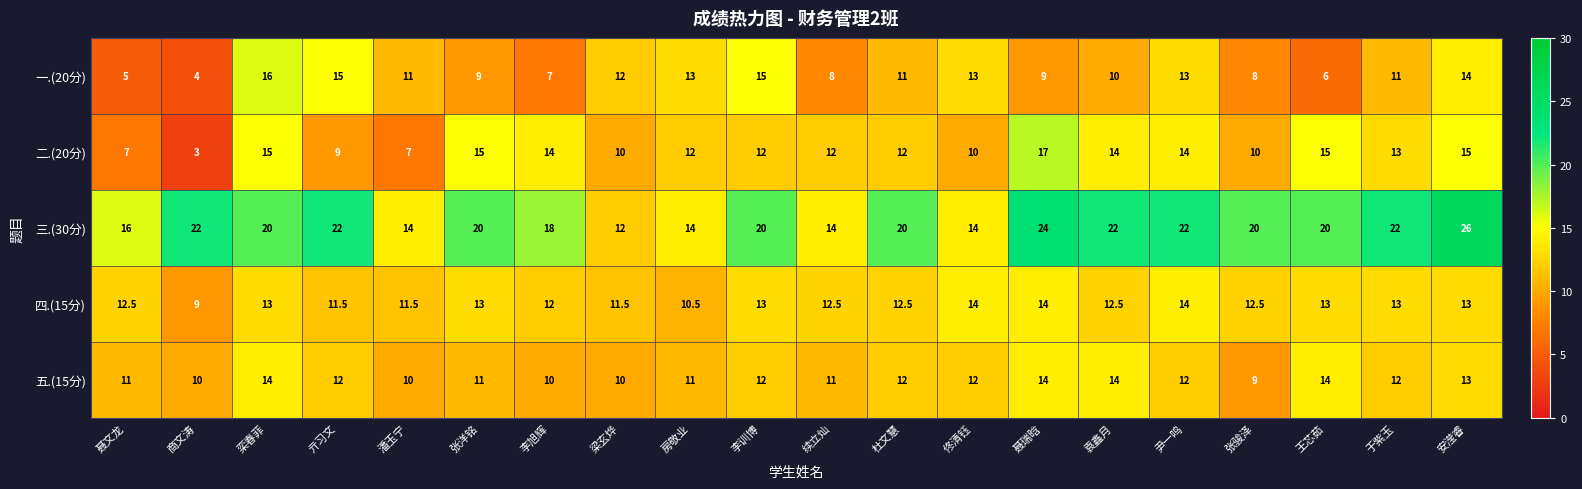

Count the number of data series in this chart.

5